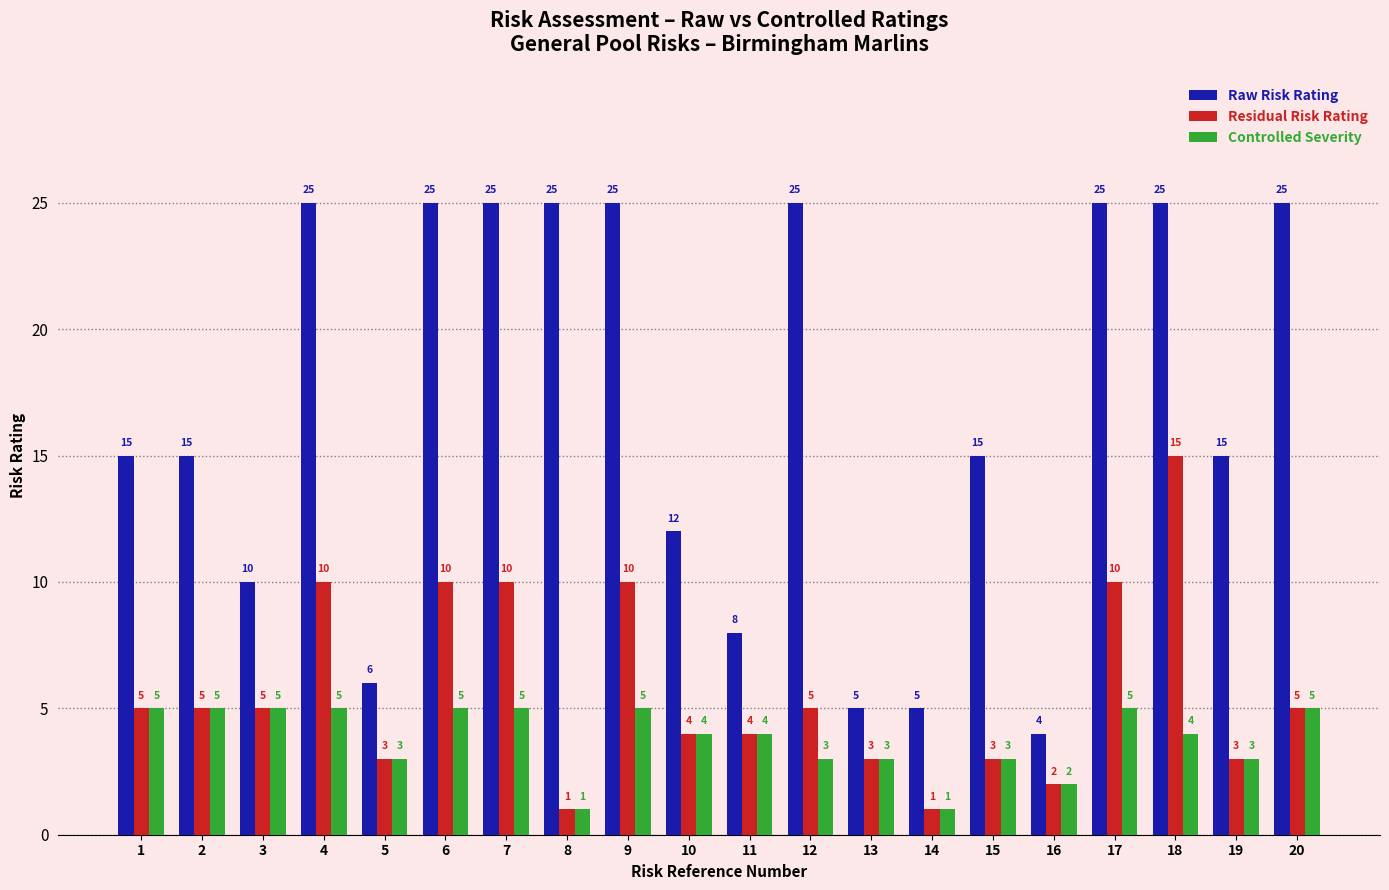

Reading left to right, transcribe all the data shown in this chart.

Raw Risk Rating: 15	15	10	25	6	25	25	25	25	12	8	25	5	5	15	4	25	25	15	25
Residual Risk Rating: 5	5	5	10	3	10	10	1	10	4	4	5	3	1	3	2	10	15	3	5
Controlled Severity: 5	5	5	5	3	5	5	1	5	4	4	3	3	1	3	2	5	4	3	5